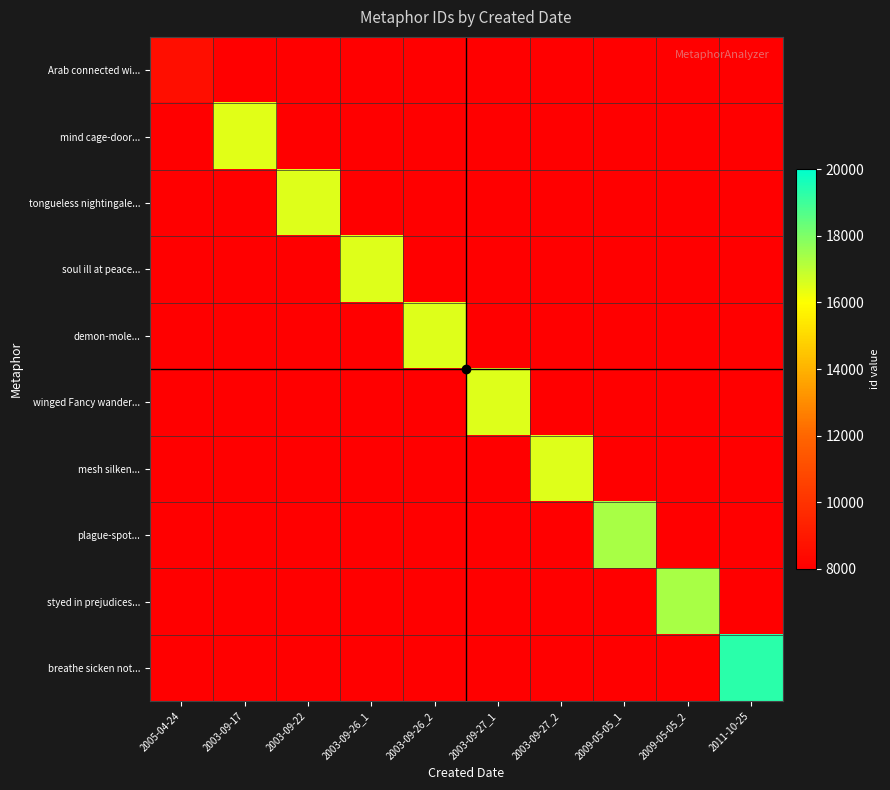

At which label does tongueless nightingale... reach its minimum?

2005-04-24